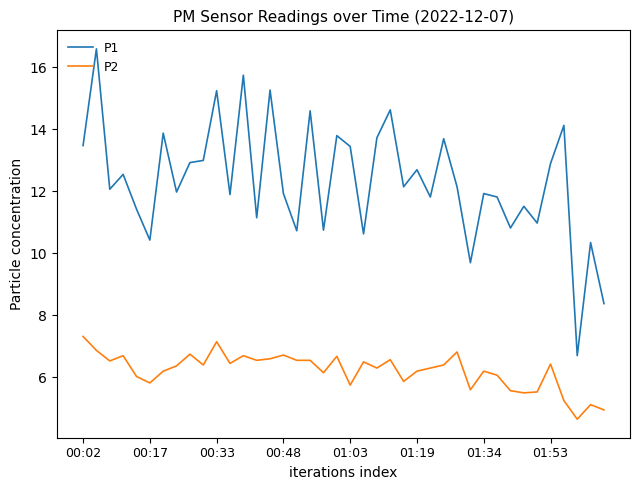

True or false: P1 and P2 cross at least once.

False